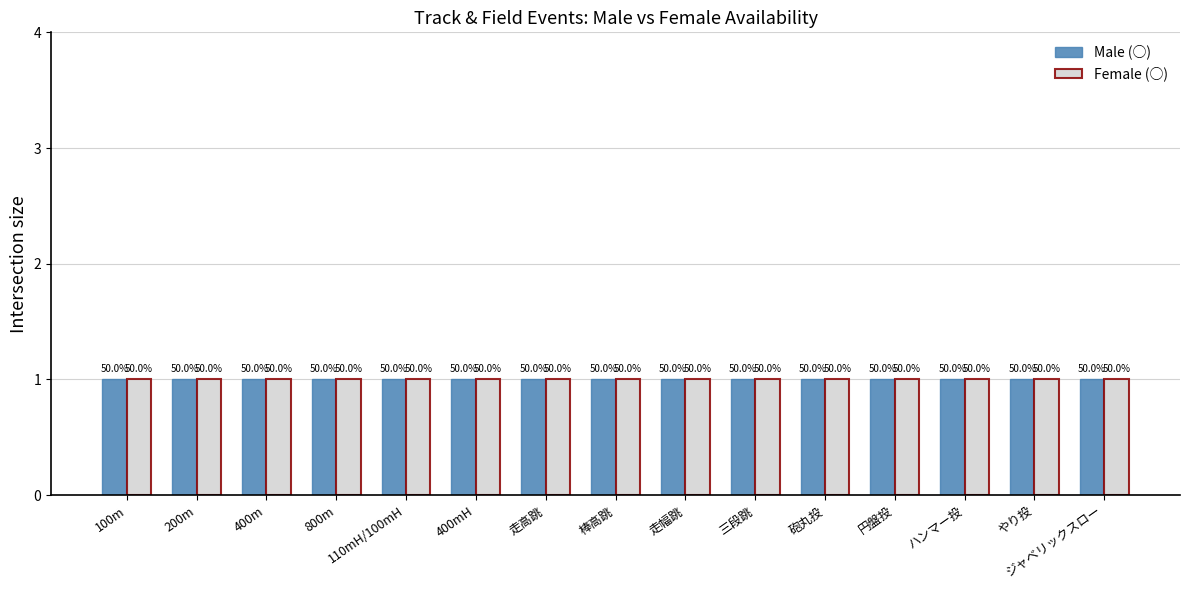

List the series in order of their overall mean, lowest first.

Female (○), Male (○)